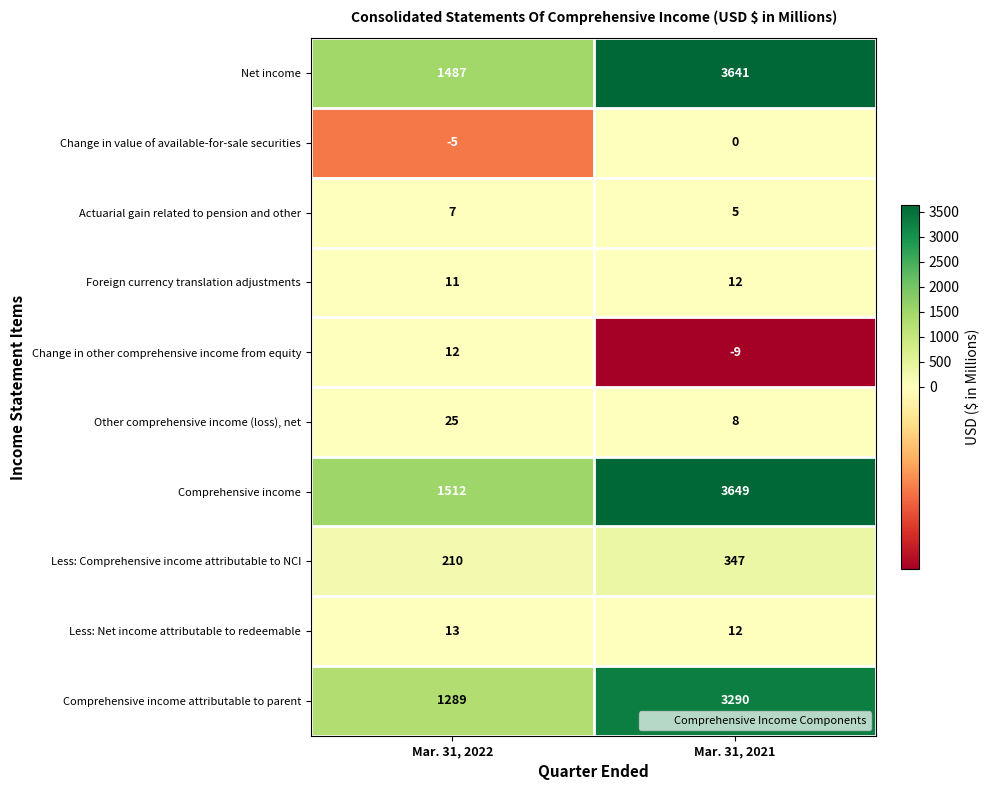

Which series has the largest total across all categories?

Comprehensive income